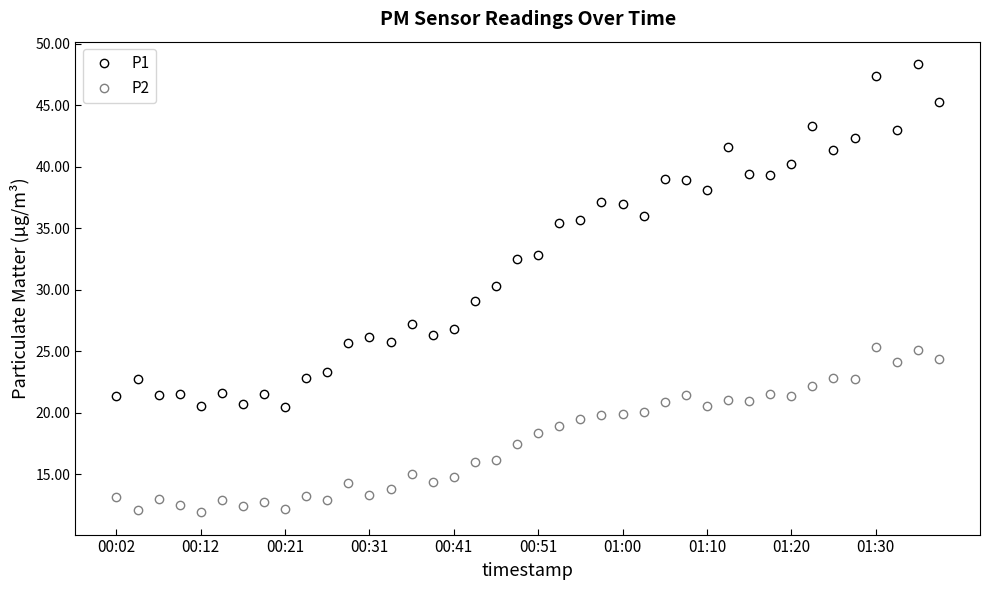

List the series in order of their peak value, highest first.

P1, P2